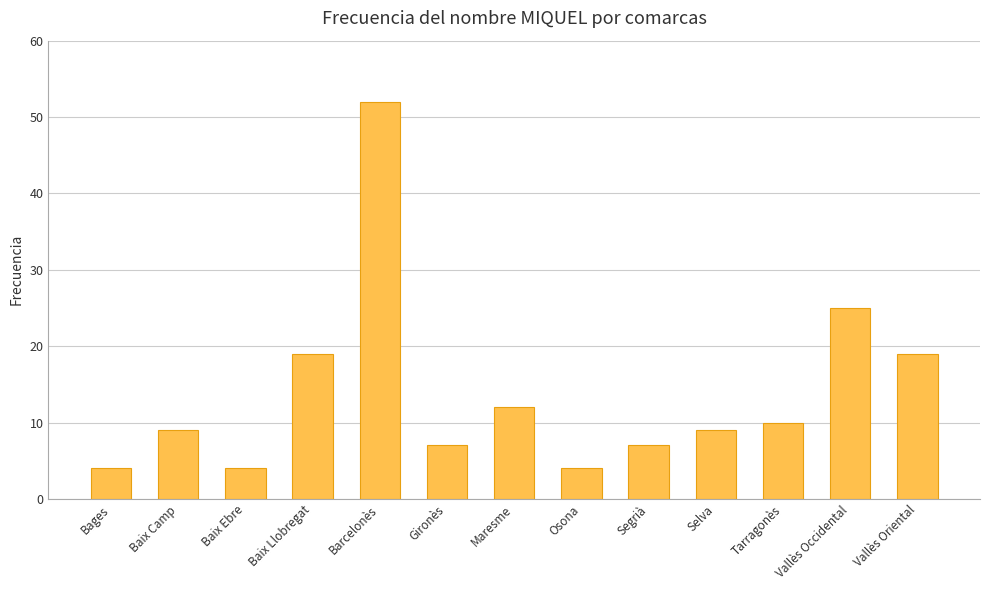

Reading left to right, extract all data points from this chart.

Bages=4	Baix Camp=9	Baix Ebre=4	Baix Llobregat=19	Barcelonès=52	Gironès=7	Maresme=12	Osona=4	Segrià=7	Selva=9	Tarragonès=10	Vallès Occidental=25	Vallès Oriental=19